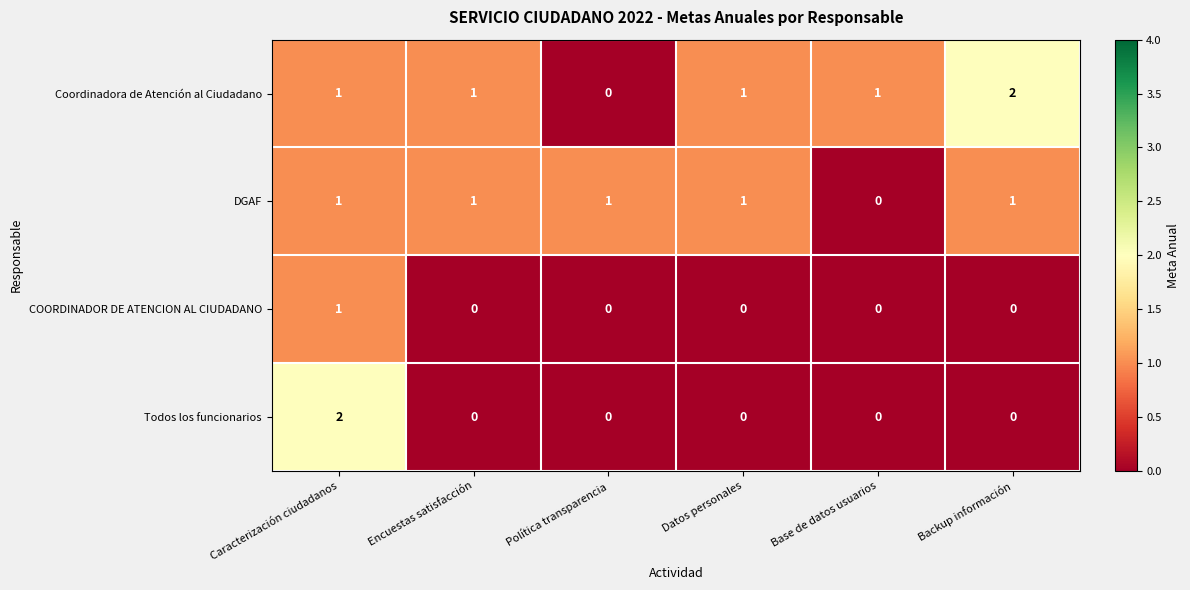

What is the total value across all series at Caracterización ciudadanos?

5